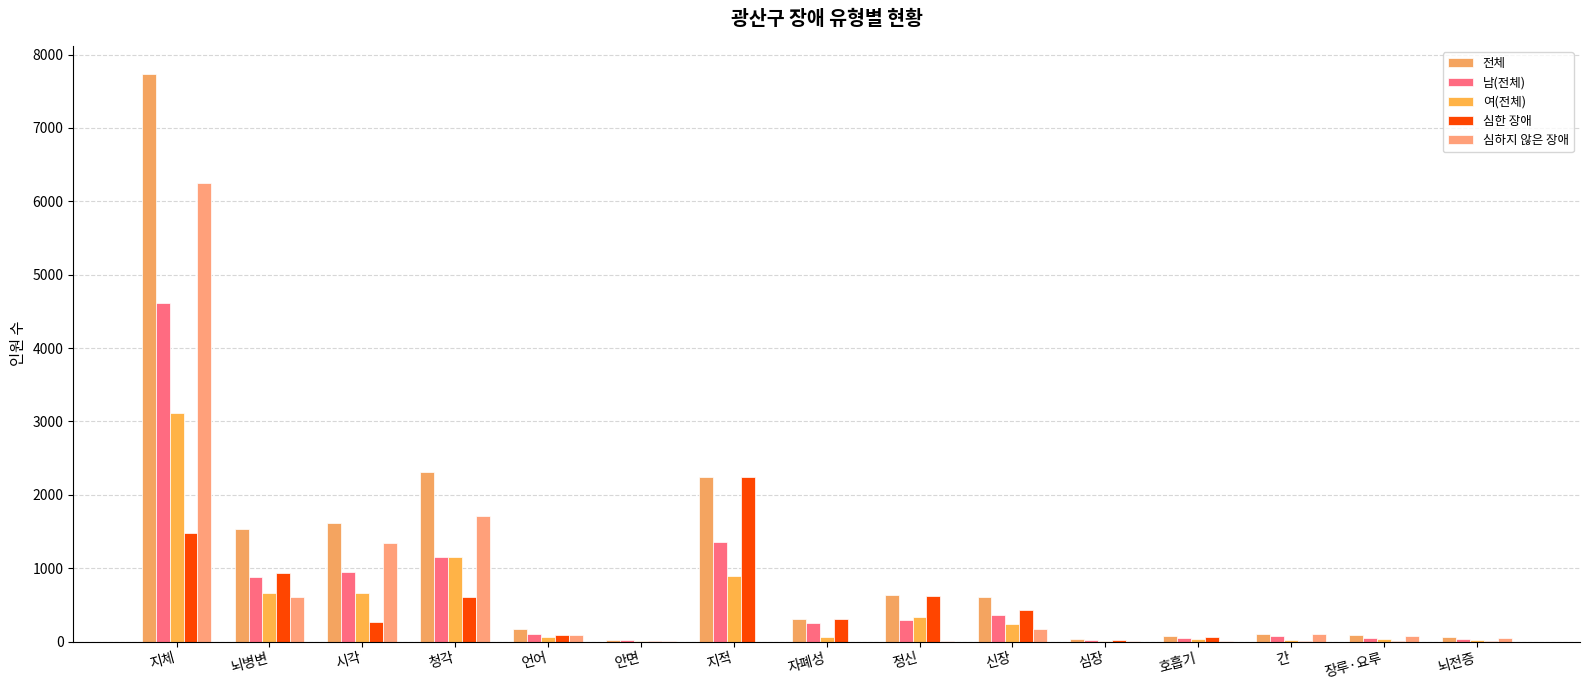

What is the difference between the maximum and minimum values in the 심한 장애 series?

2244